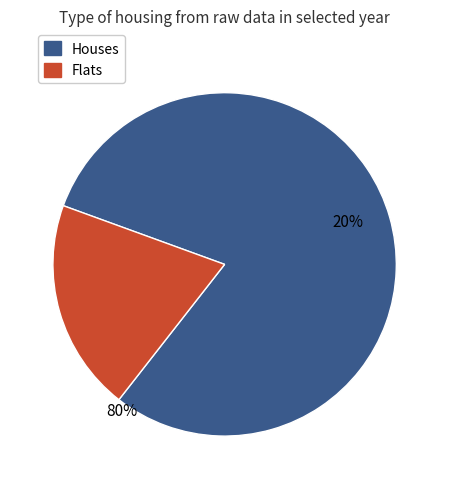

Is it true that 2 is 20% of the pie?

False